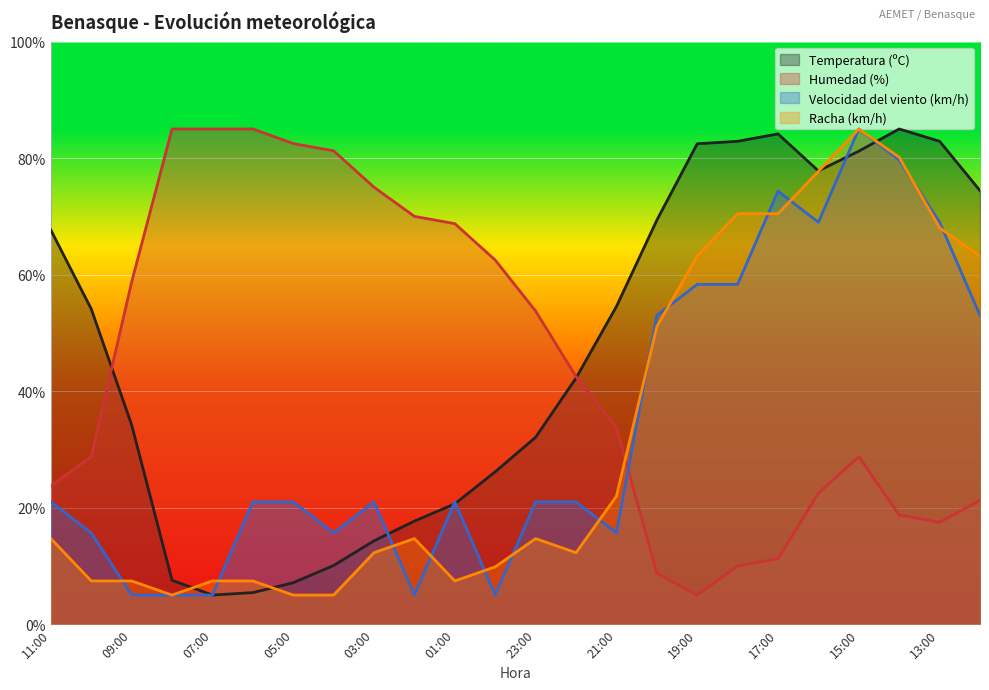

The value of Racha (km/h) at 22:00 is 16.1. True or false?

False